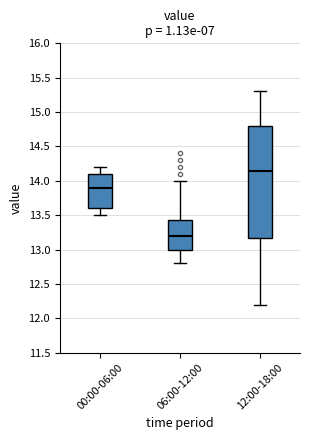

Which box has the lowest median line?

06:00-12:00